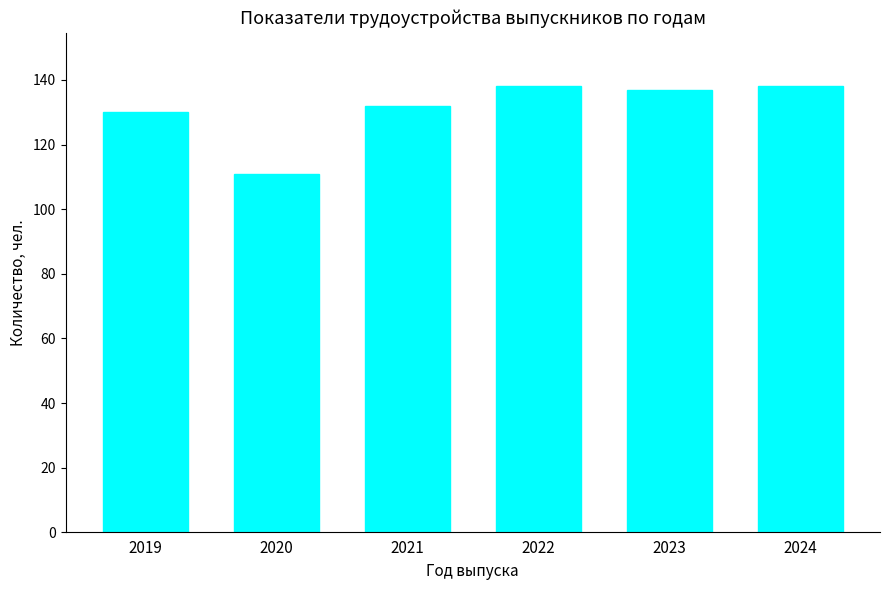

The chart shows a value of 192 at 2021. True or false?

False